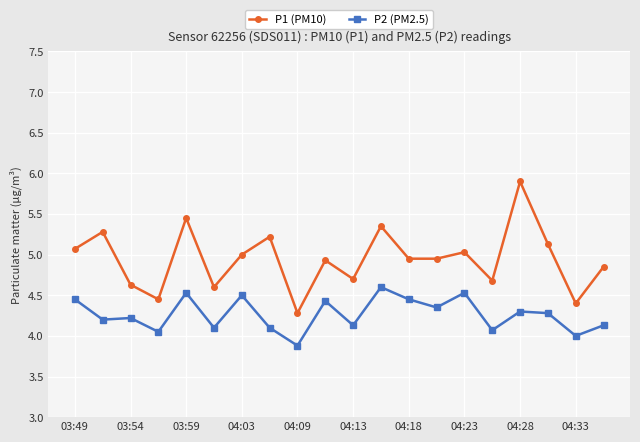

What is the value of the P2 (PM2.5) point at the 2nd from the left?

4.2